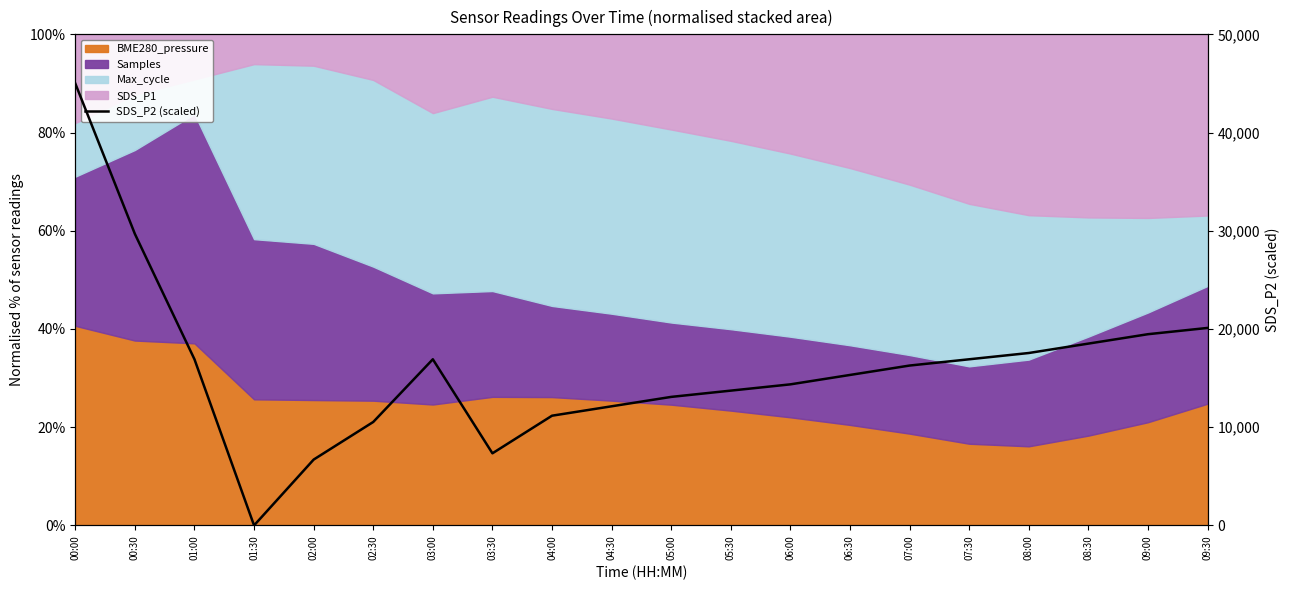

What is the difference between the values at 01:00 and 00:00?

28085.1